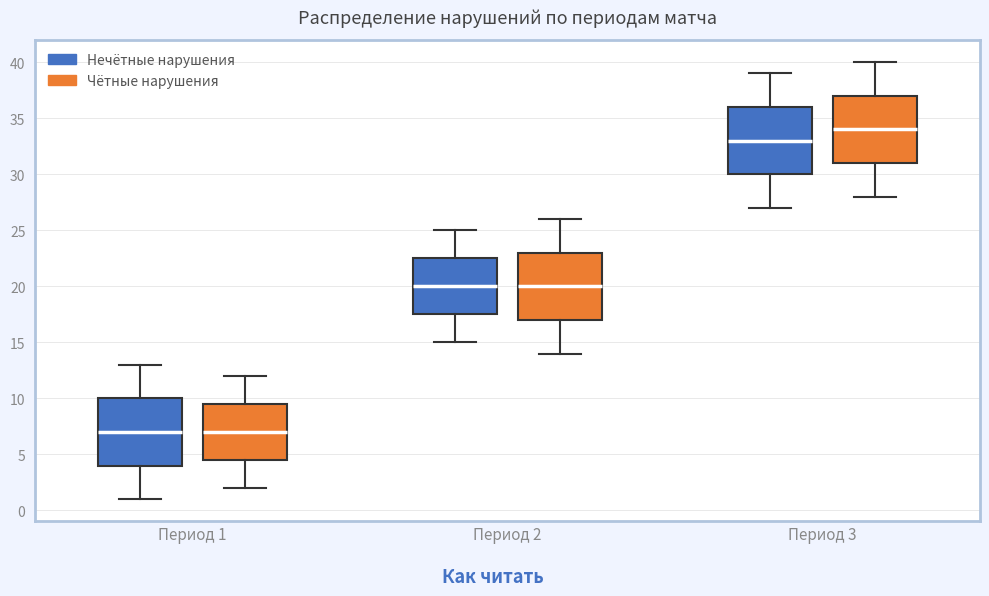

Reading left to right, read every box against the y-axis: the position of its median line, the range the box covers, and the ends of its whiskers. The values are not printed on the chart, so give them approximately, as read against the axis.

Период 1 (Нечётные нарушения): median 7.0, box 4.0 to 10.0, whiskers 1.0 to 13.0
Период 1 (Чётные нарушения): median 7.0, box 4.5 to 9.5, whiskers 2.0 to 12.0
Период 2 (Нечётные нарушения): median 20.0, box 17.5 to 22.5, whiskers 15.0 to 25.0
Период 2 (Чётные нарушения): median 20.0, box 17.0 to 23.0, whiskers 14.0 to 26.0
Период 3 (Нечётные нарушения): median 33.0, box 30.0 to 36.0, whiskers 27.0 to 39.0
Период 3 (Чётные нарушения): median 34.0, box 31.0 to 37.0, whiskers 28.0 to 40.0